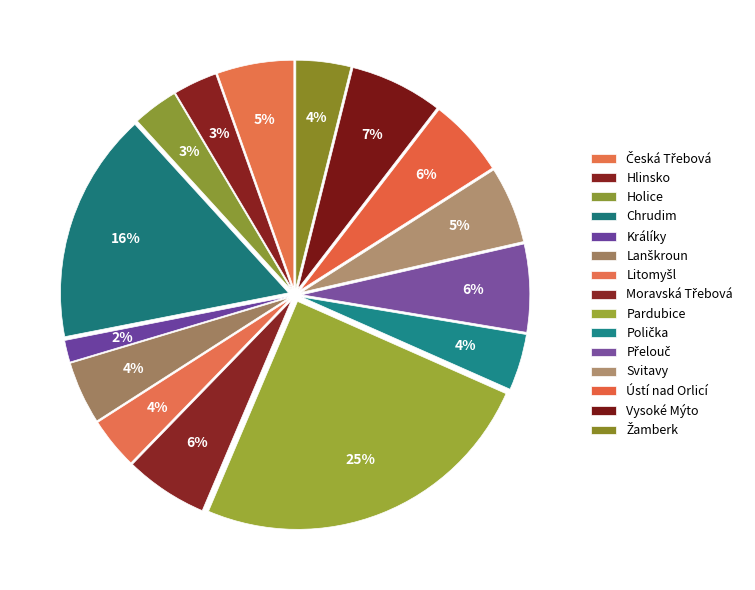

Count the number of slices in the pie.

15